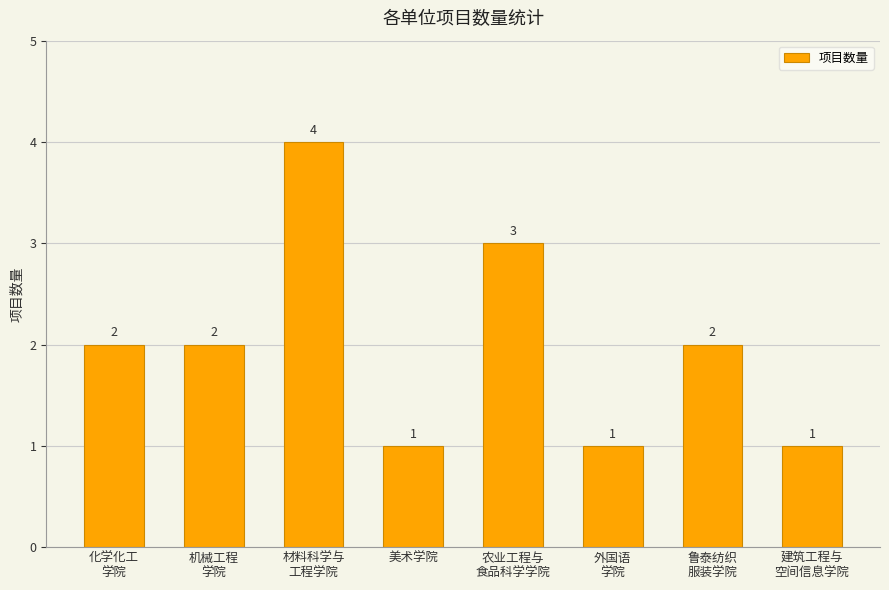

Which has a higher value, 鲁泰纺织
服装学院 or 美术学院?

鲁泰纺织
服装学院